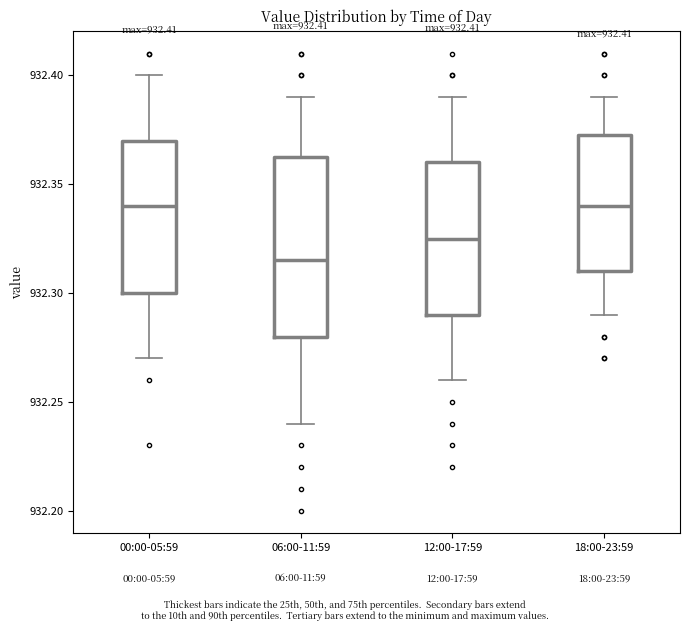

Which box's median line is the lowest?

06:00-11:59